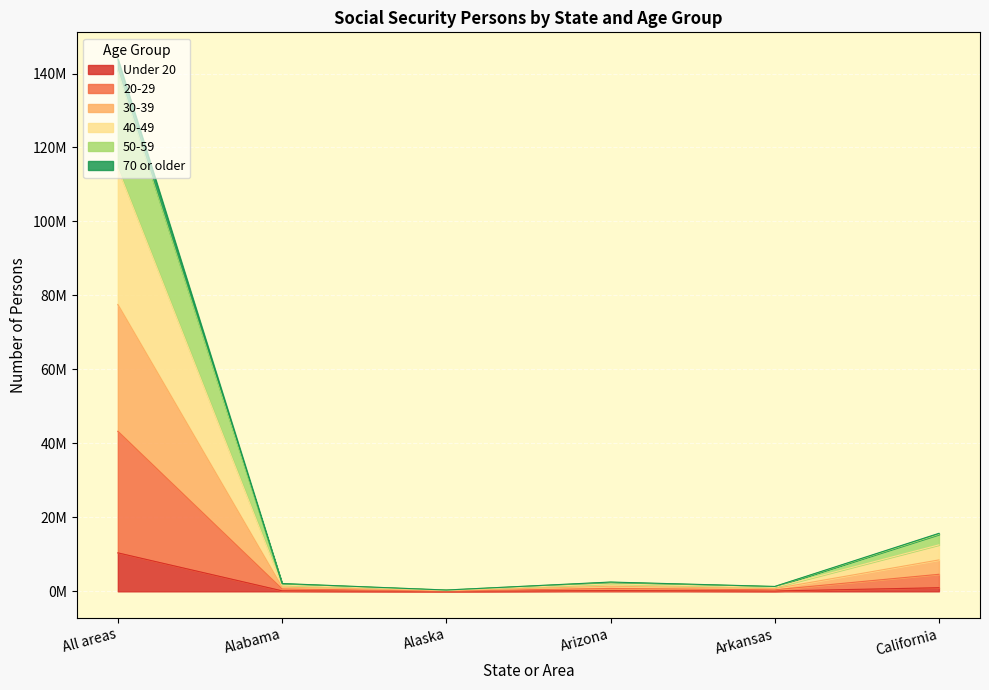

True or false: 30-39 has a value of 100260 at Alaska.

False